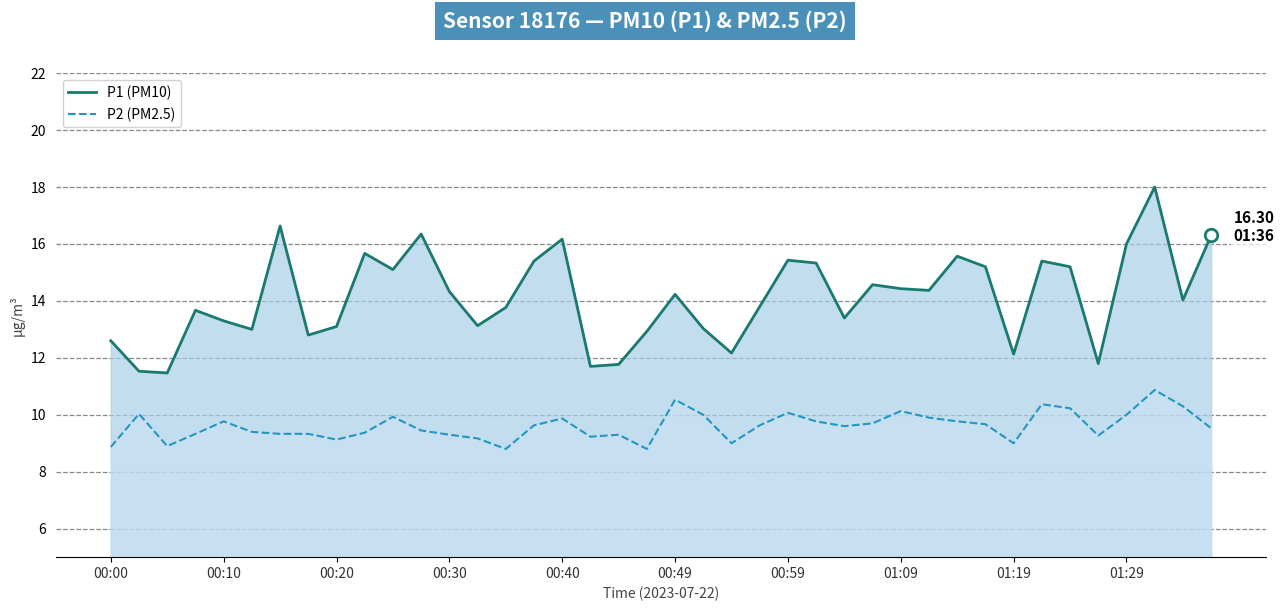

True or false: P1 (PM10) and P2 (PM2.5) intersect in this chart.

False